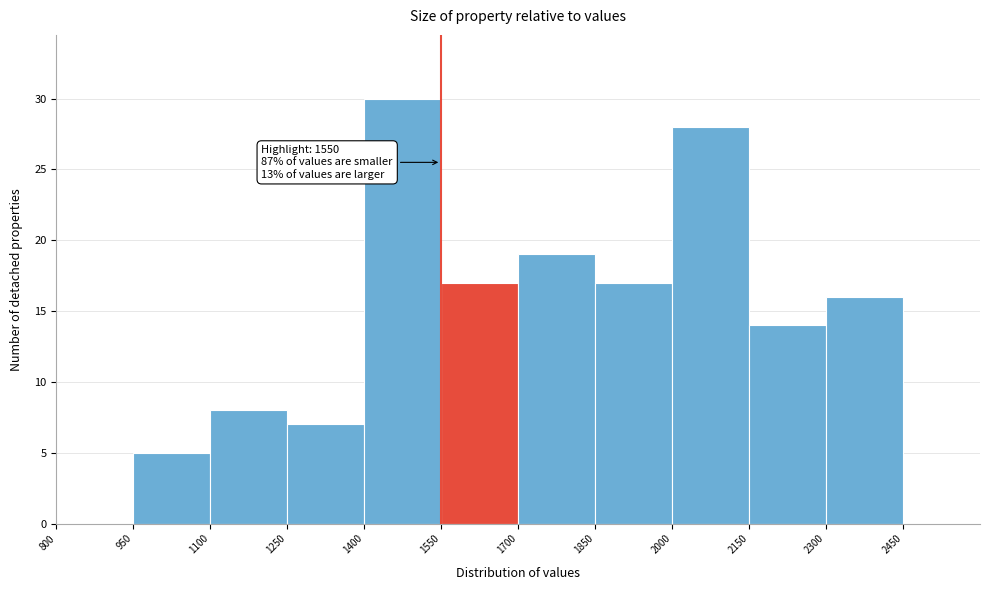

Over which range of the x-axis is the bar tallest?

1400 to 1550